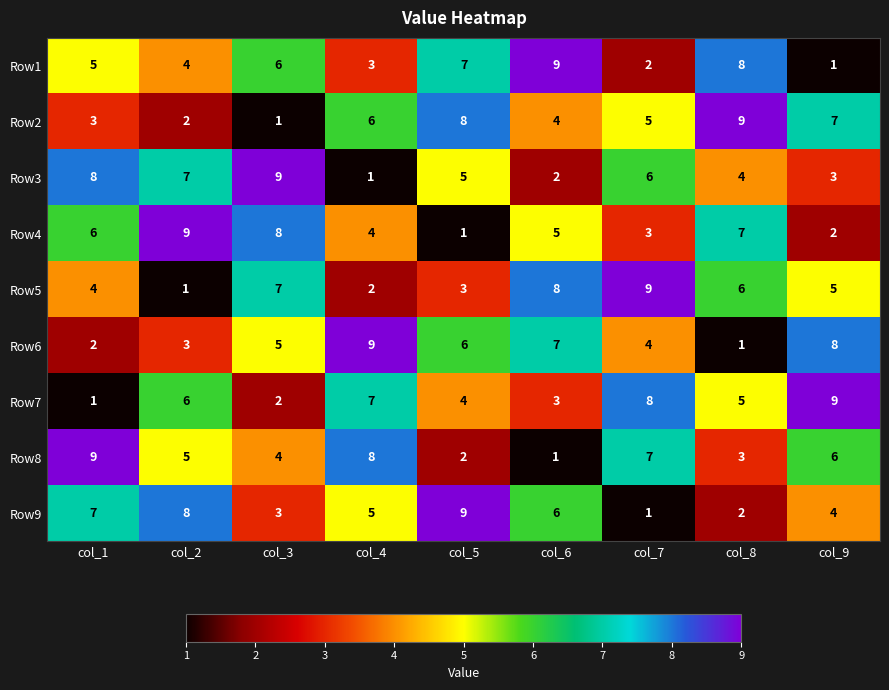

How many Row8 values are between 3 and 7?

5